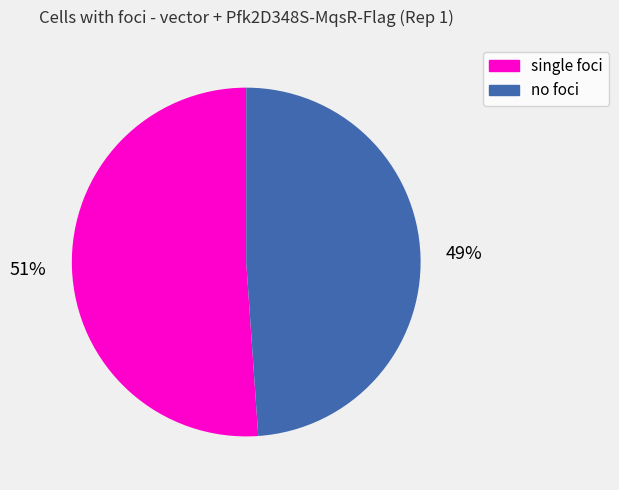

What is the ratio of the value at single foci to the value at no foci?

1.0